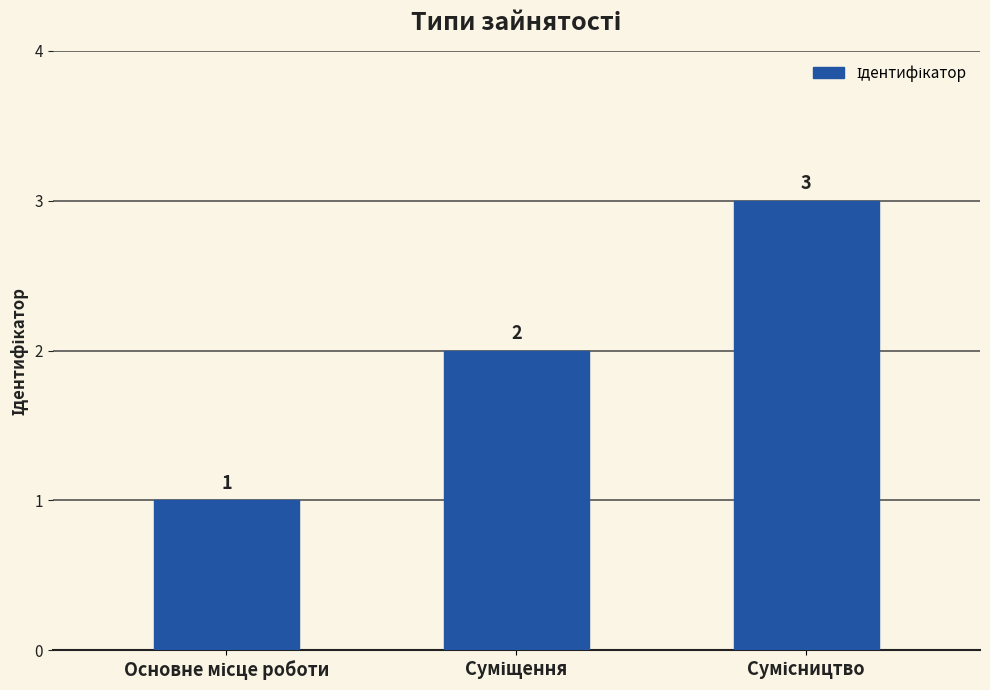

How many values are between 1 and 3?

3